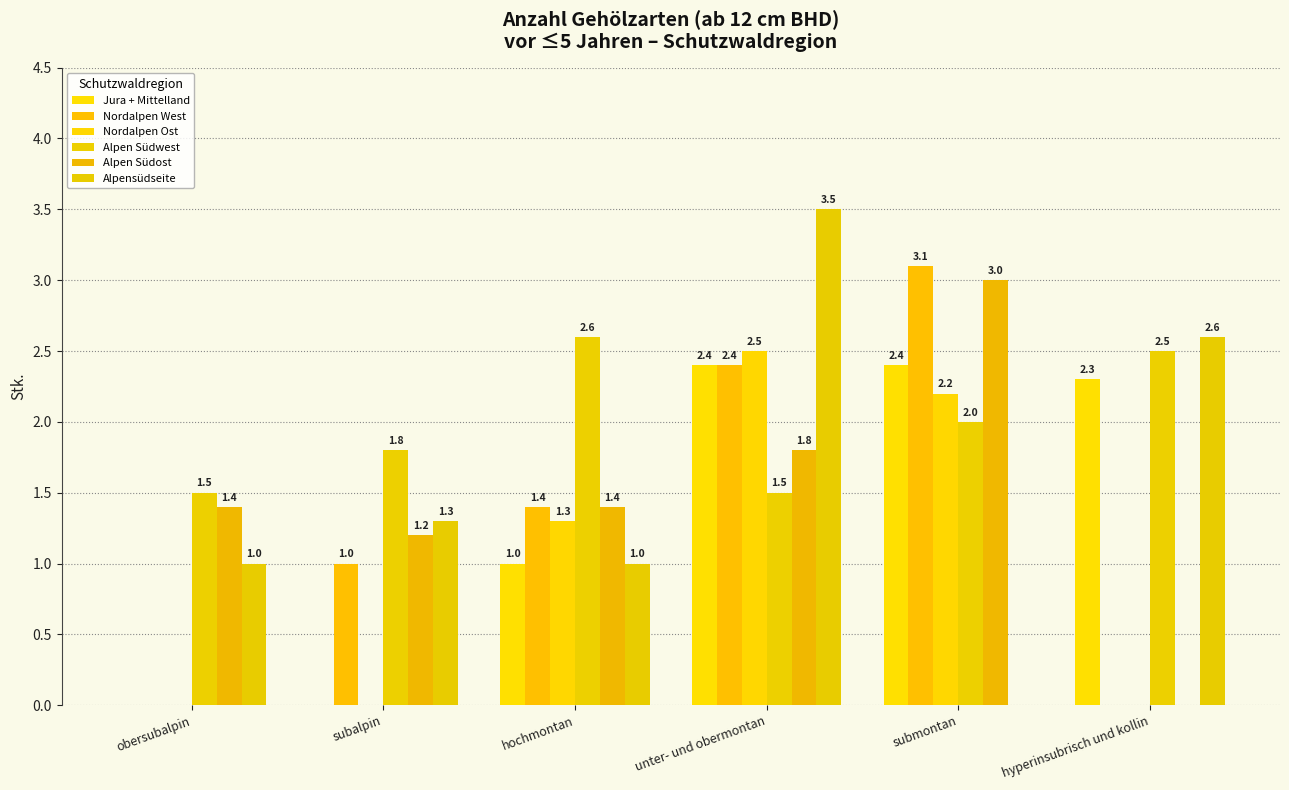

How many values in Alpensüdseite are above zero?

5